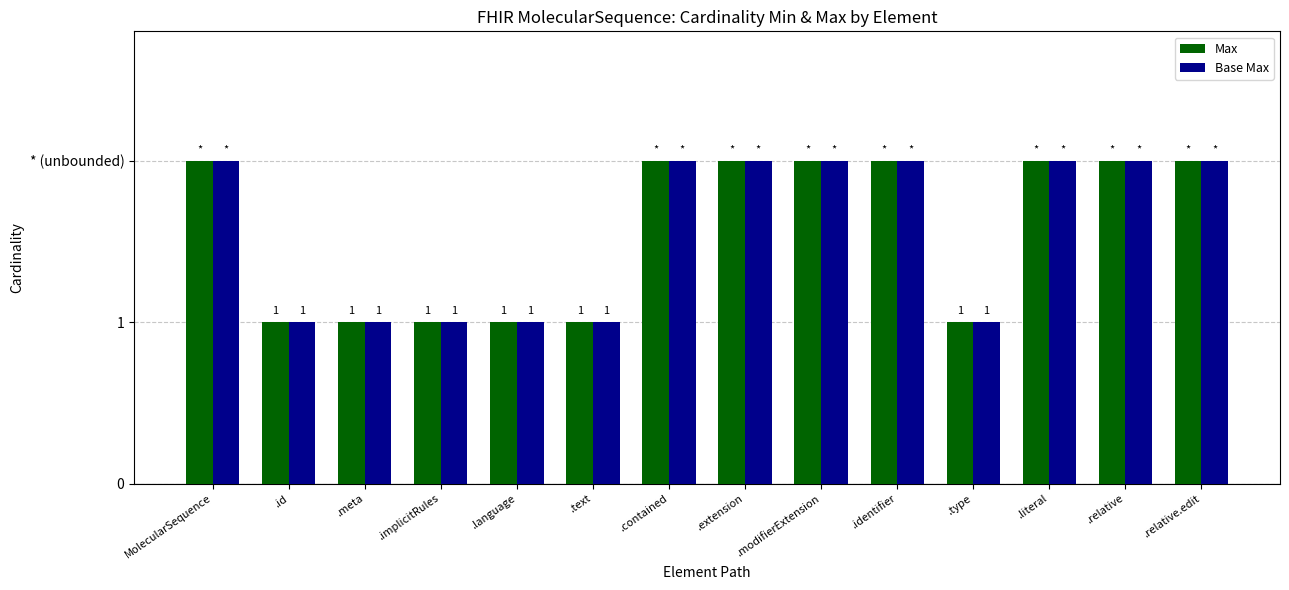

What are all the series names shown in the legend?

Max, Base Max